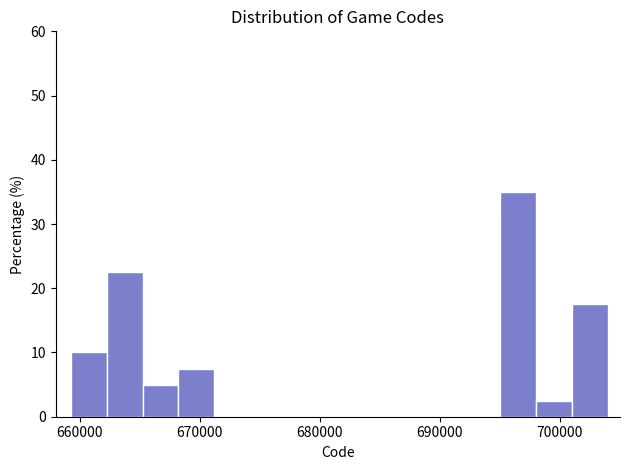

Around what value on the x-axis is the tallest bar? Give the approximate position of its centre, as read against the axis.

697000